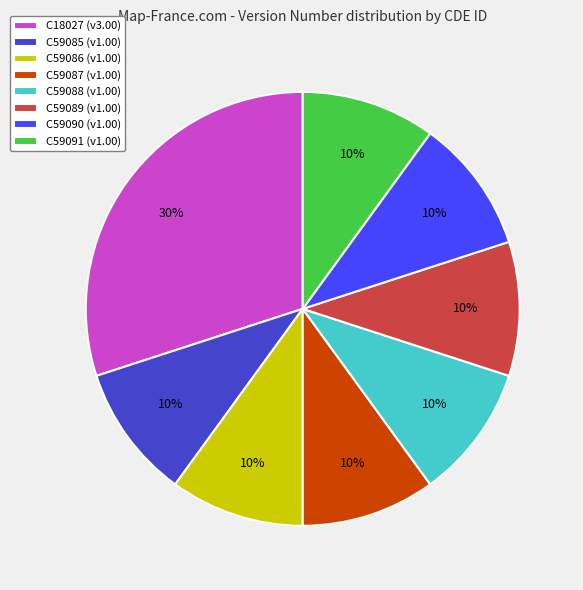

What percentage is the C59087 slice, to the nearest percent?

10%